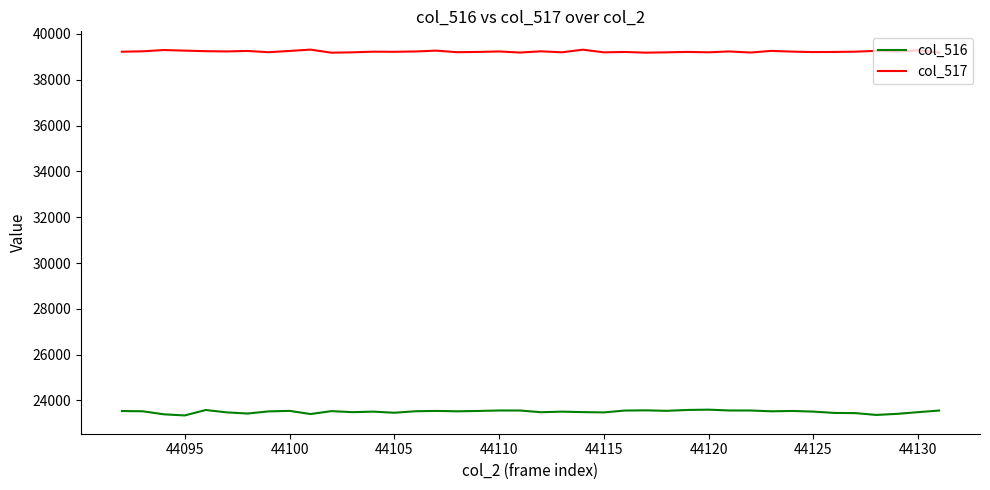

True or false: col_517 and col_516 intersect in this chart.

False